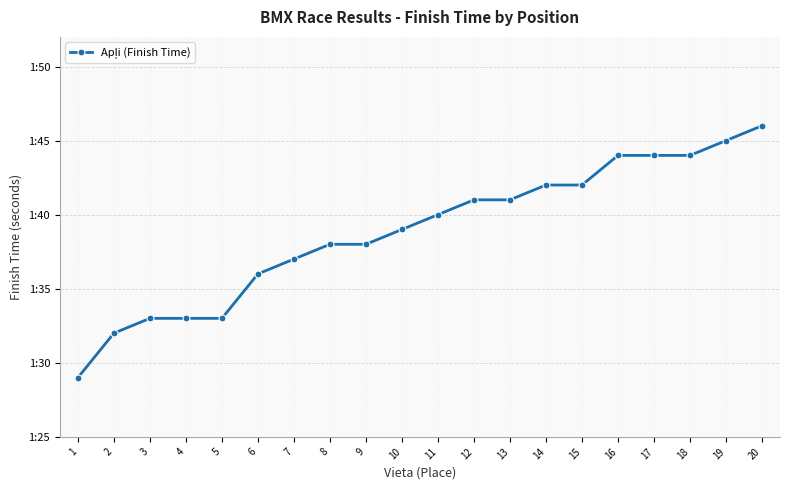

Rank the categories by value from highest to lowest.

20, 19, 16, 17, 18, 14, 15, 12, 13, 11, 10, 8, 9, 7, 6, 3, 4, 5, 2, 1